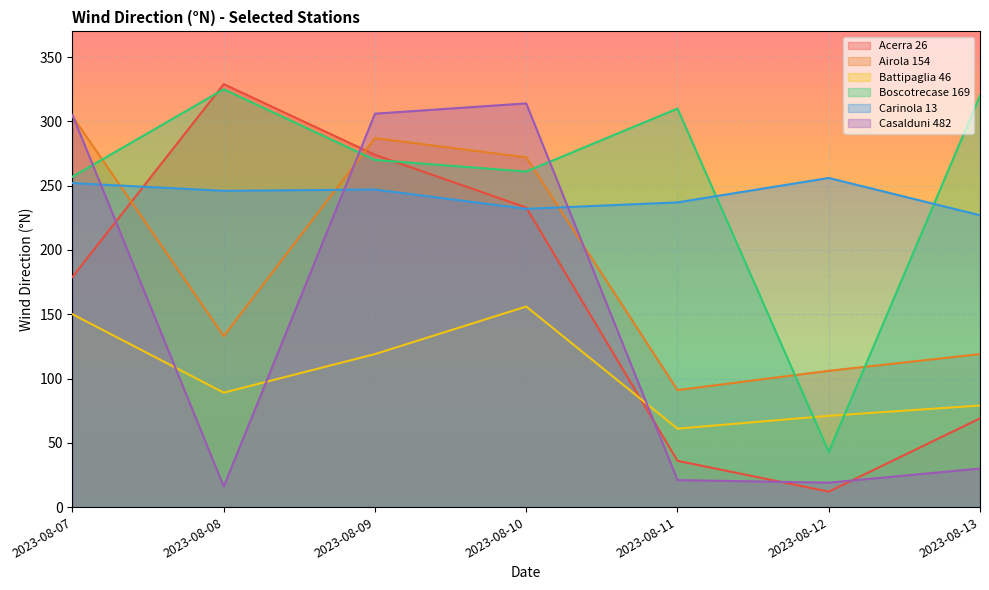

After their last crossing, which series has the higher values: Casalduni 482 or Airola 154?

Airola 154